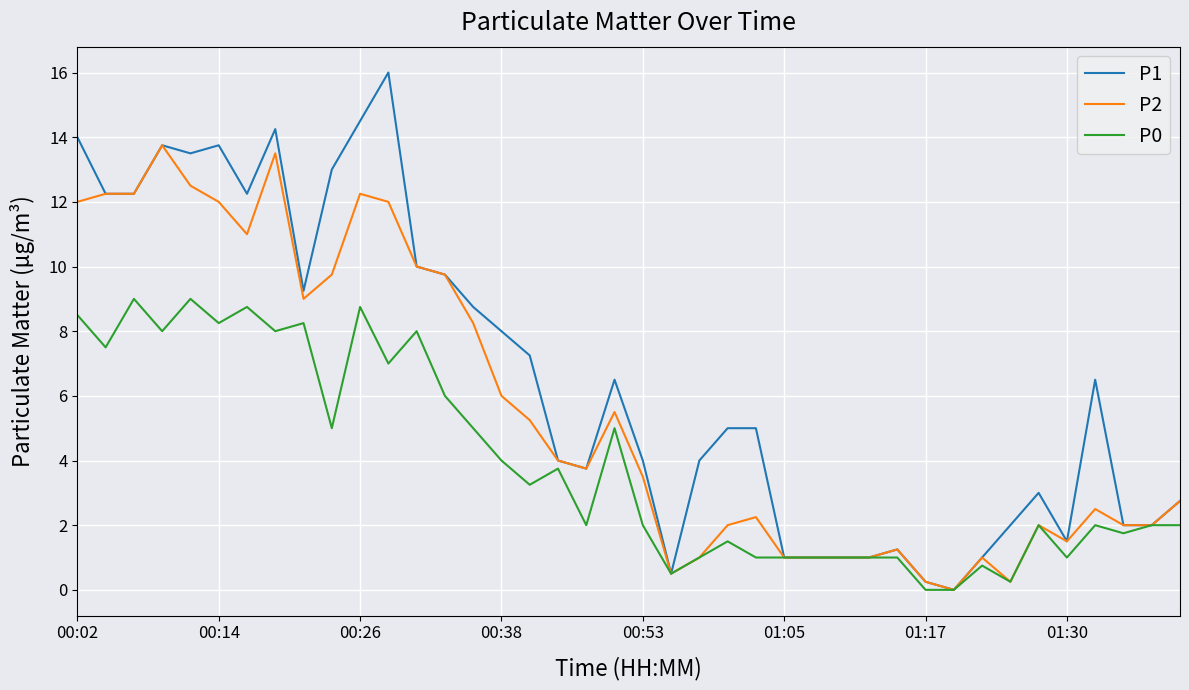

Which series has the largest range (max minus min)?

P1